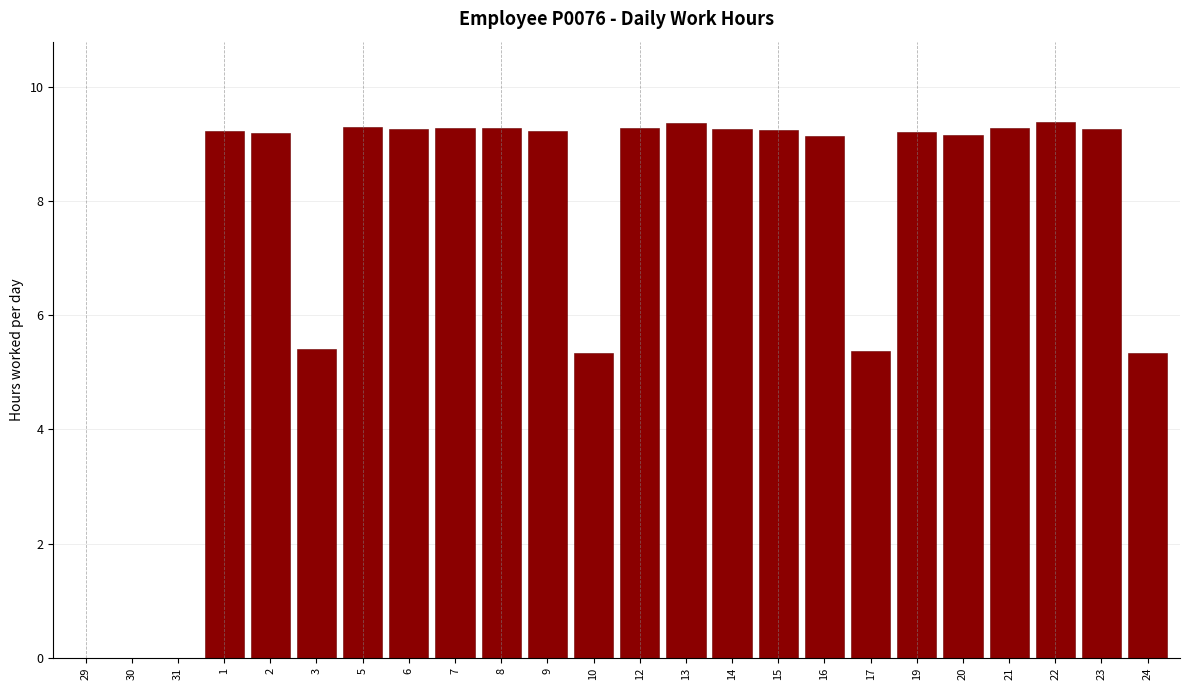

What is the change in value from 31 to 16?

+9.1